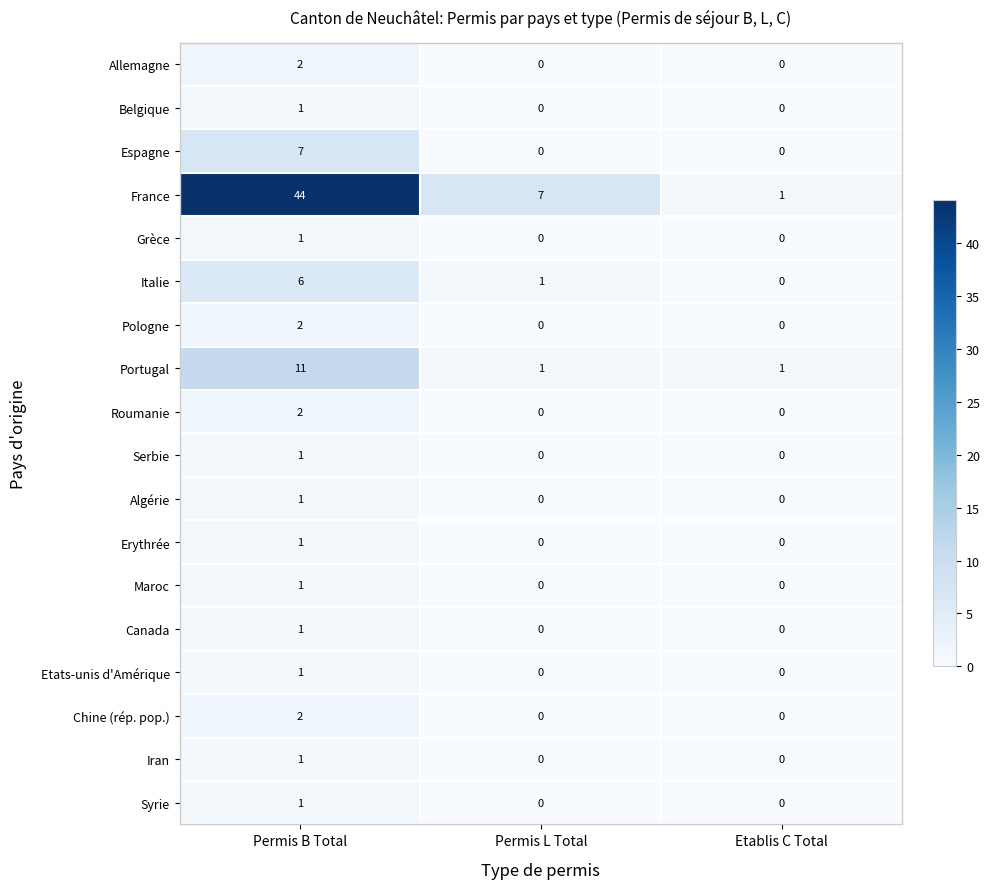

At which category is the sum across all series the highest?

Permis B Total